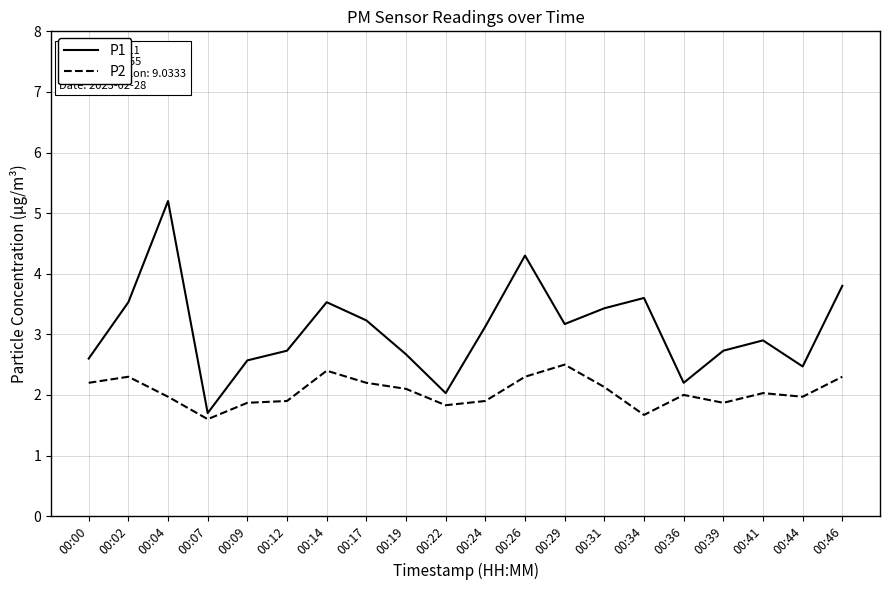

Reading right to left, transcribe all the data shown in this chart.

P1: 00:46=3.8	00:44=2.5	00:41=2.9	00:39=2.7	00:36=2.2	00:34=3.6	00:31=3.4	00:29=3.2	00:26=4.3	00:24=3.1	00:22=2.0	00:19=2.7	00:17=3.2	00:14=3.5	00:12=2.7	00:09=2.6	00:07=1.7	00:04=5.2	00:02=3.5	00:00=2.6
P2: 00:46=2.3	00:44=2.0	00:41=2.0	00:39=1.9	00:36=2.0	00:34=1.7	00:31=2.1	00:29=2.5	00:26=2.3	00:24=1.9	00:22=1.8	00:19=2.1	00:17=2.2	00:14=2.4	00:12=1.9	00:09=1.9	00:07=1.6	00:04=2.0	00:02=2.3	00:00=2.2